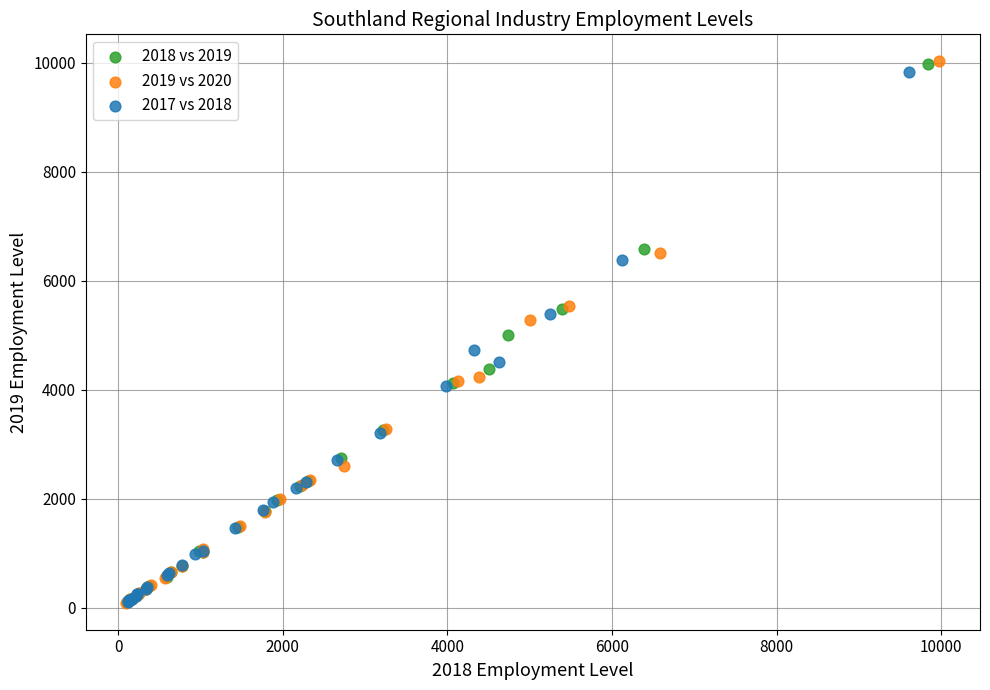

Which series has the largest Y range (max minus min)?

2019 vs 2020